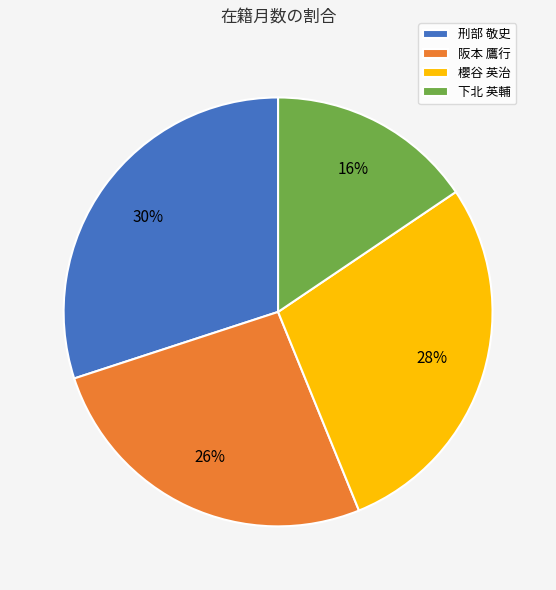

Is the sum of 刑部 敬史 and 阪本 鷹行 greater than half?

Yes